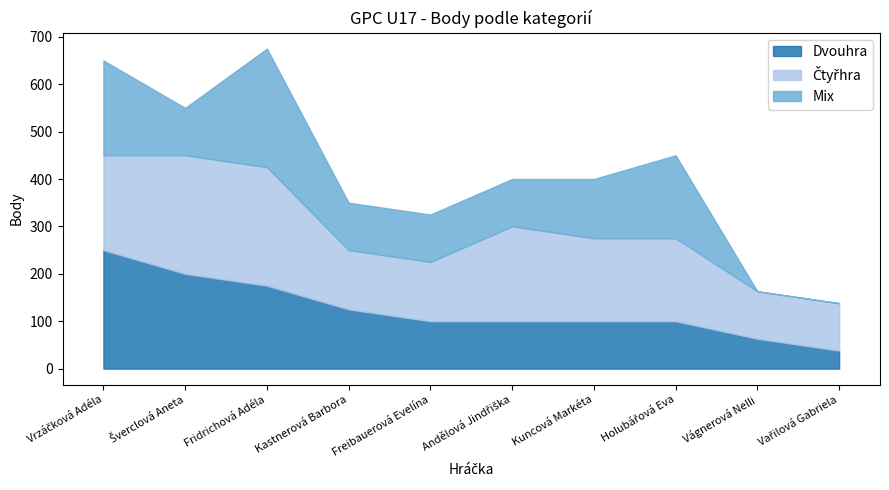

How many Dvouhra values are between 100 and 175?

6